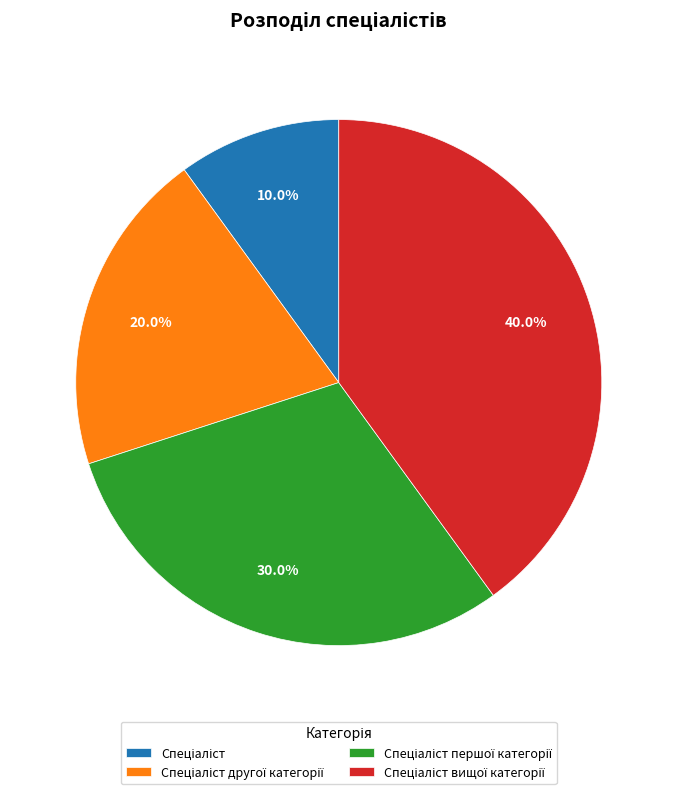

Is there any slice that represents more than half of the pie?

No